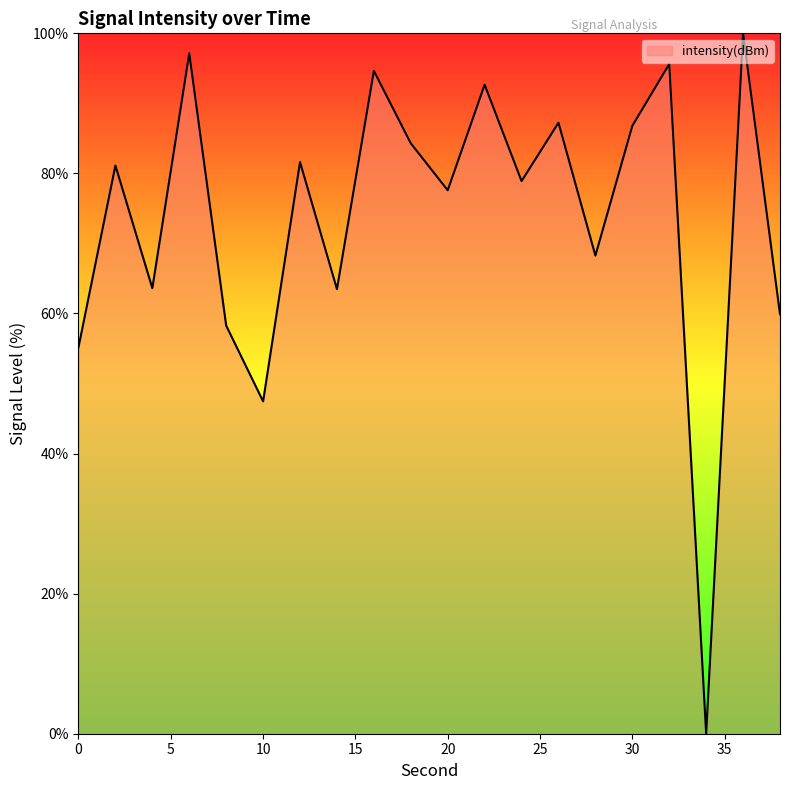

Count the number of values greater than 81.

10